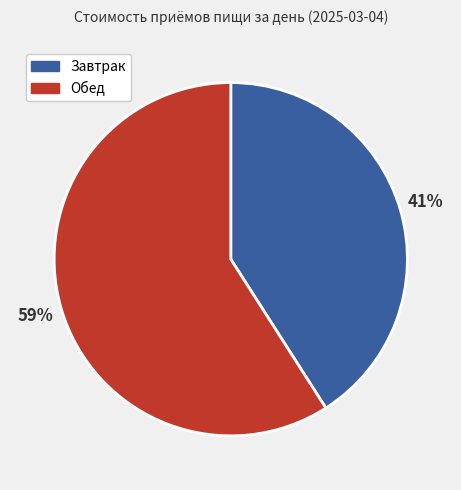

True or false: Обед accounts for 65% of the total.

False